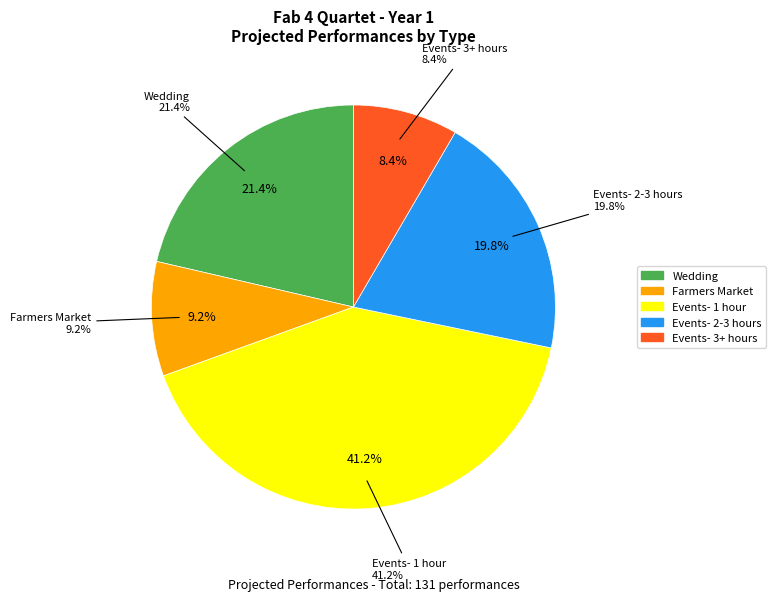

Which has a higher value, Wedding or Events- 1 hour?

Events- 1 hour